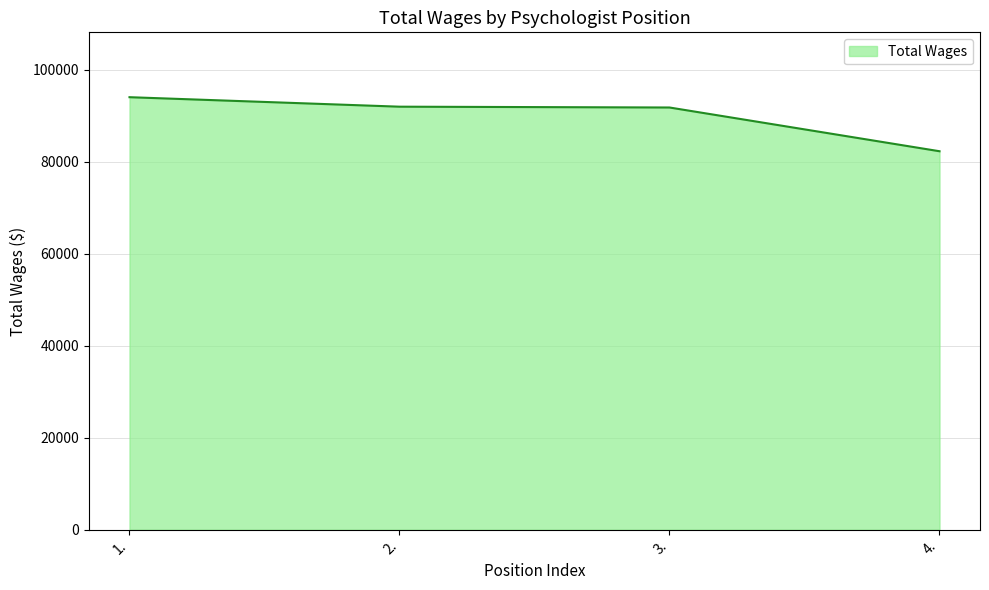

Where does the data first go above 91991?

1.